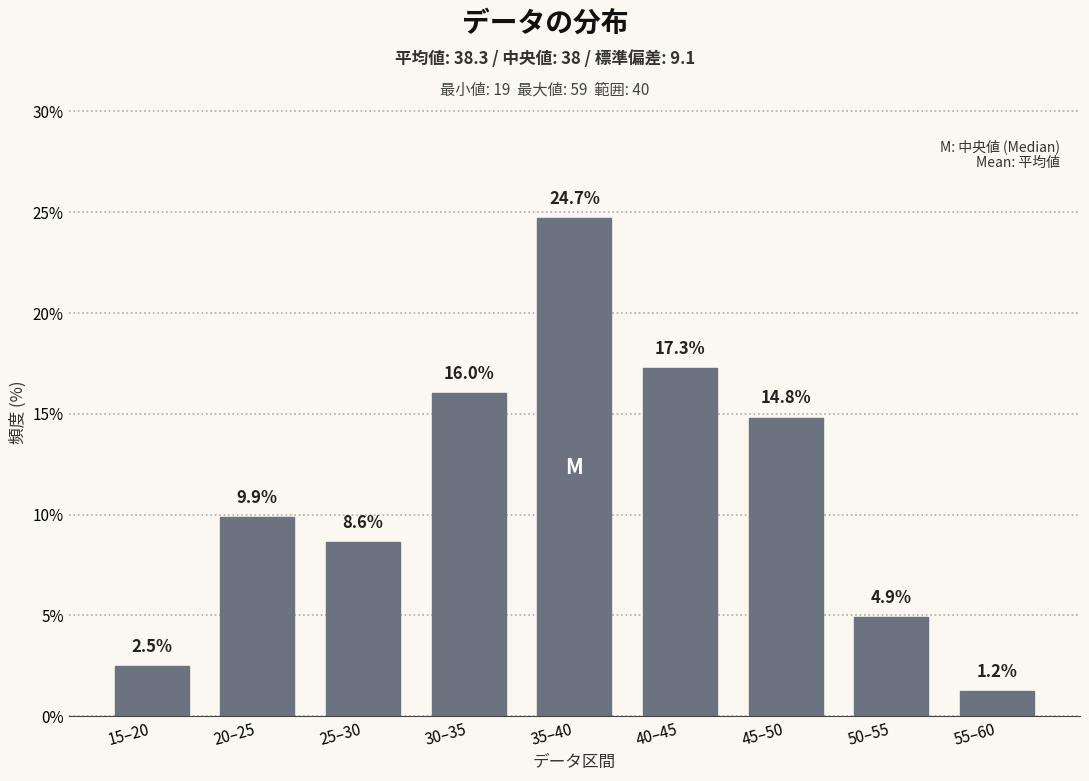

Reading left to right, transcribe all the data shown in this chart.

2.5	9.9	8.6	16.0	24.7	17.3	14.8	4.9	1.2